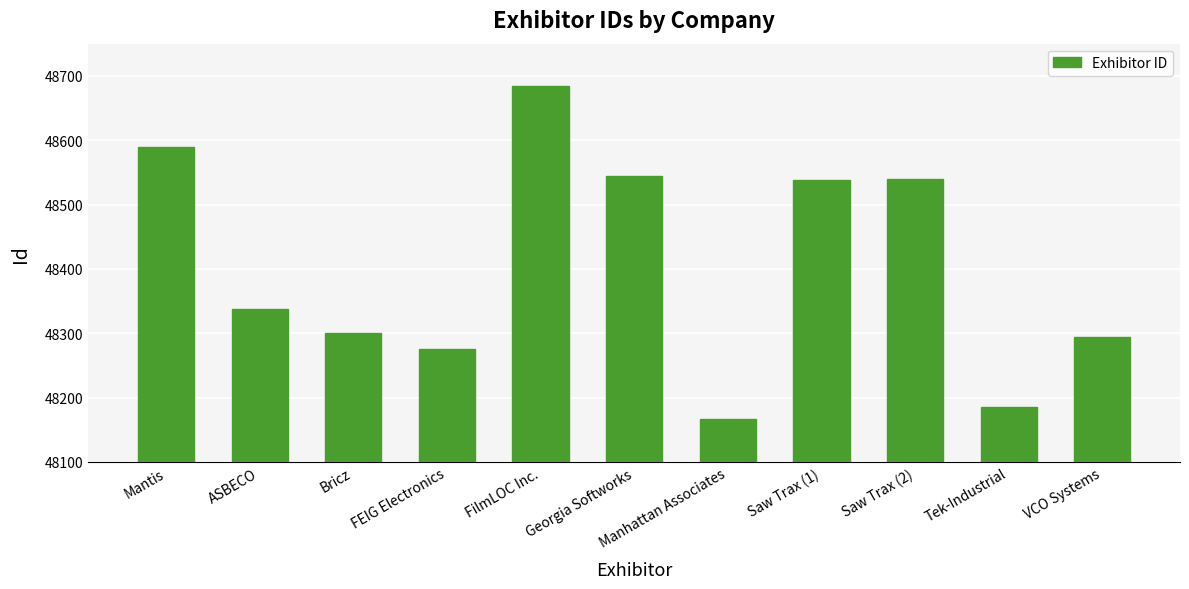

How many categories are shown in the chart?

11